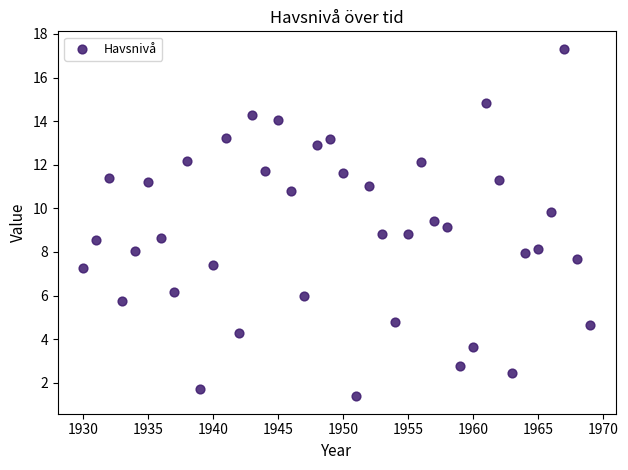

What is the range of X values (max minus min)?

39.0